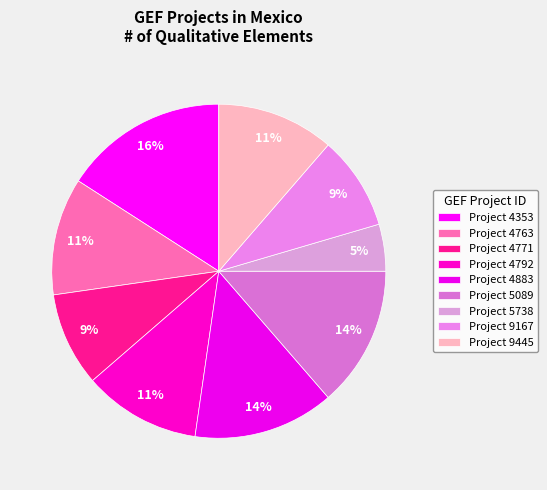

Which category has the smallest portion of the pie?

5738